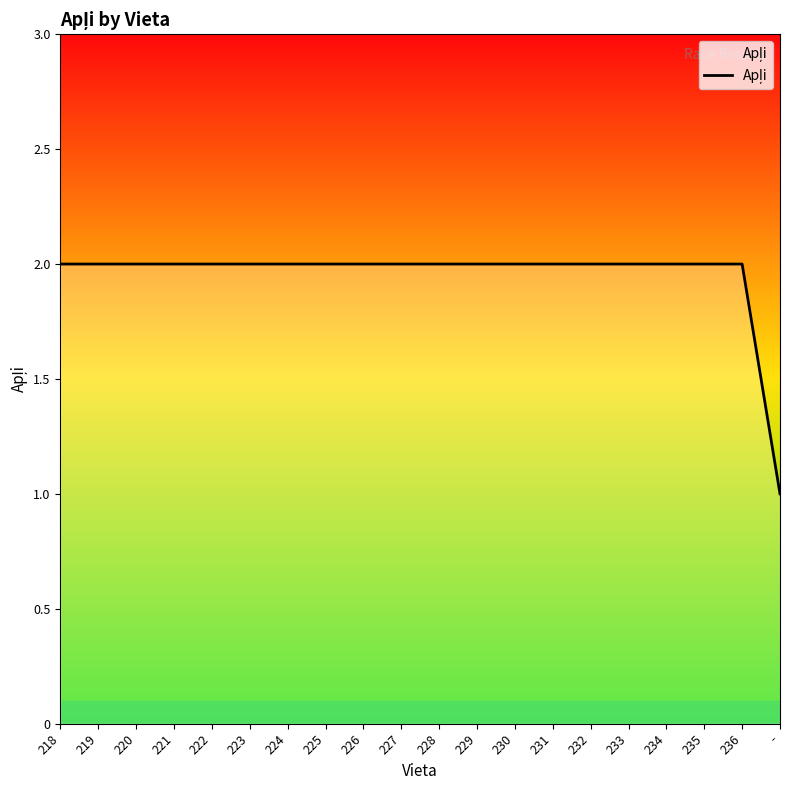

What position from the right is 225?

13